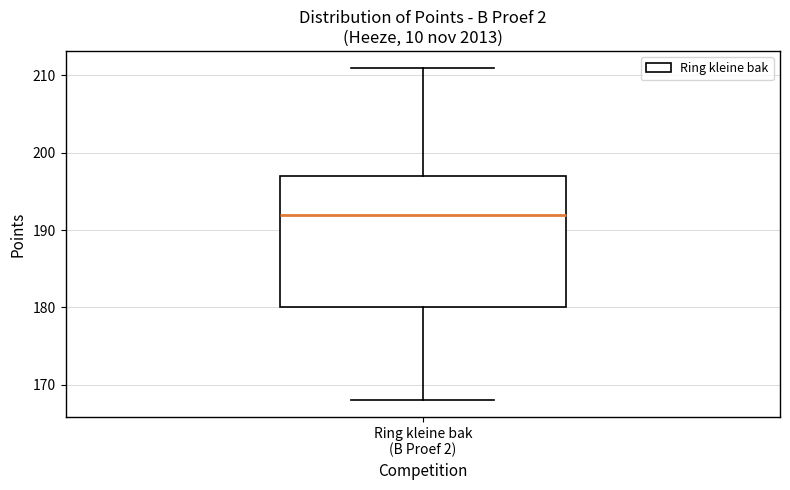

Read this box plot against the y-axis: the position of the median line, the range covered by the box, and the ends of both whiskers. The values are not printed on the chart, so give them approximately, as read against the axis.

median 192, box 180 to 197, whiskers 168 to 211